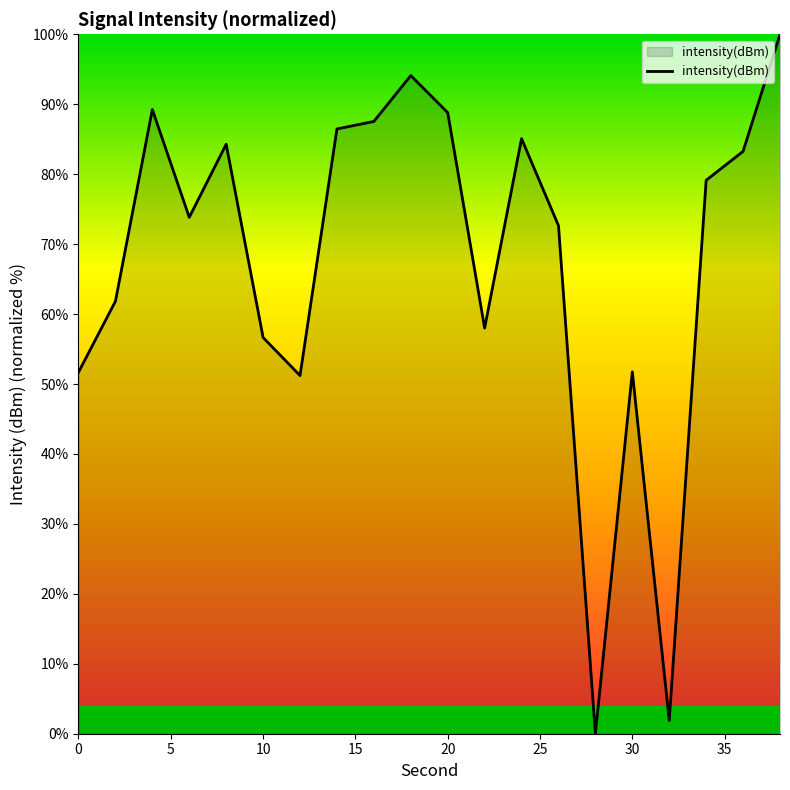

What is the maximum value shown in the chart?

100.0